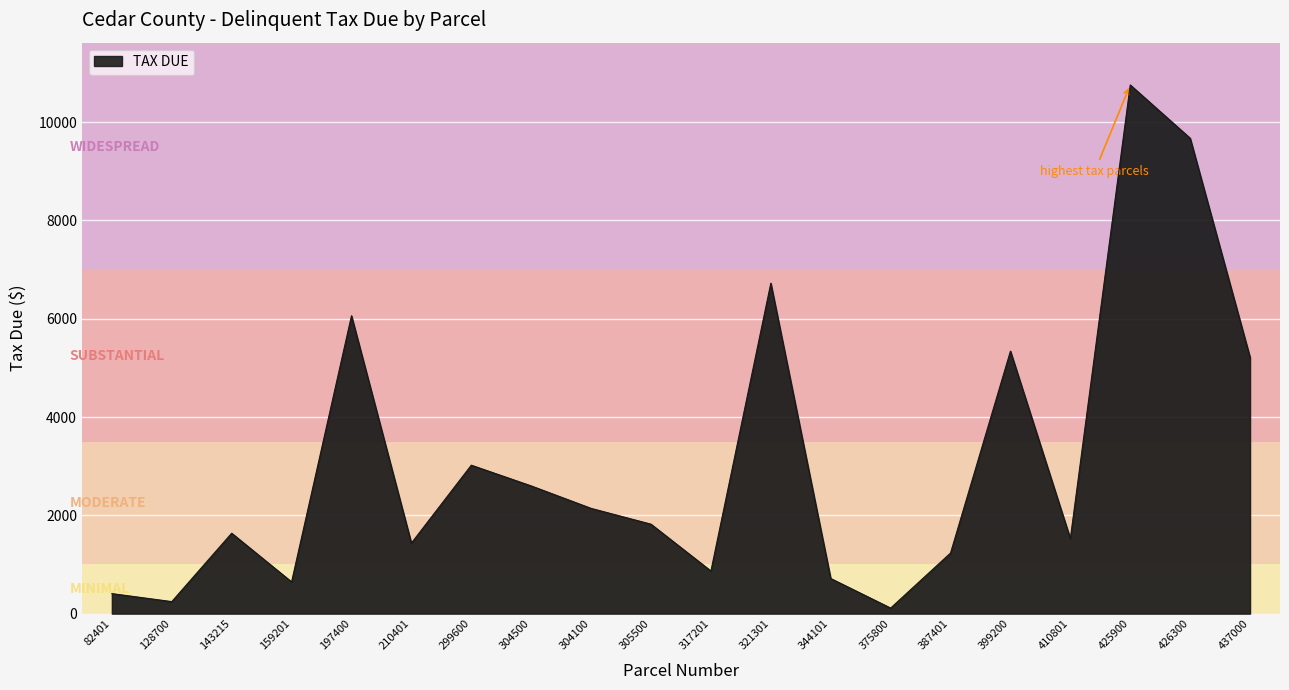

Which category has the highest value across all series?

425900